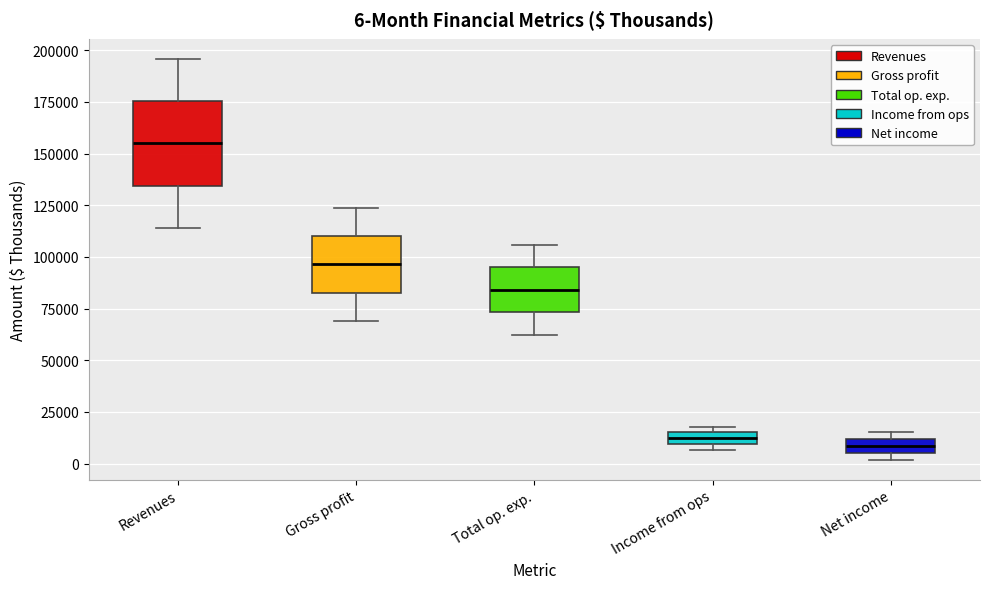

Which box is the tallest, from its lower edge to its upper edge?

Revenues